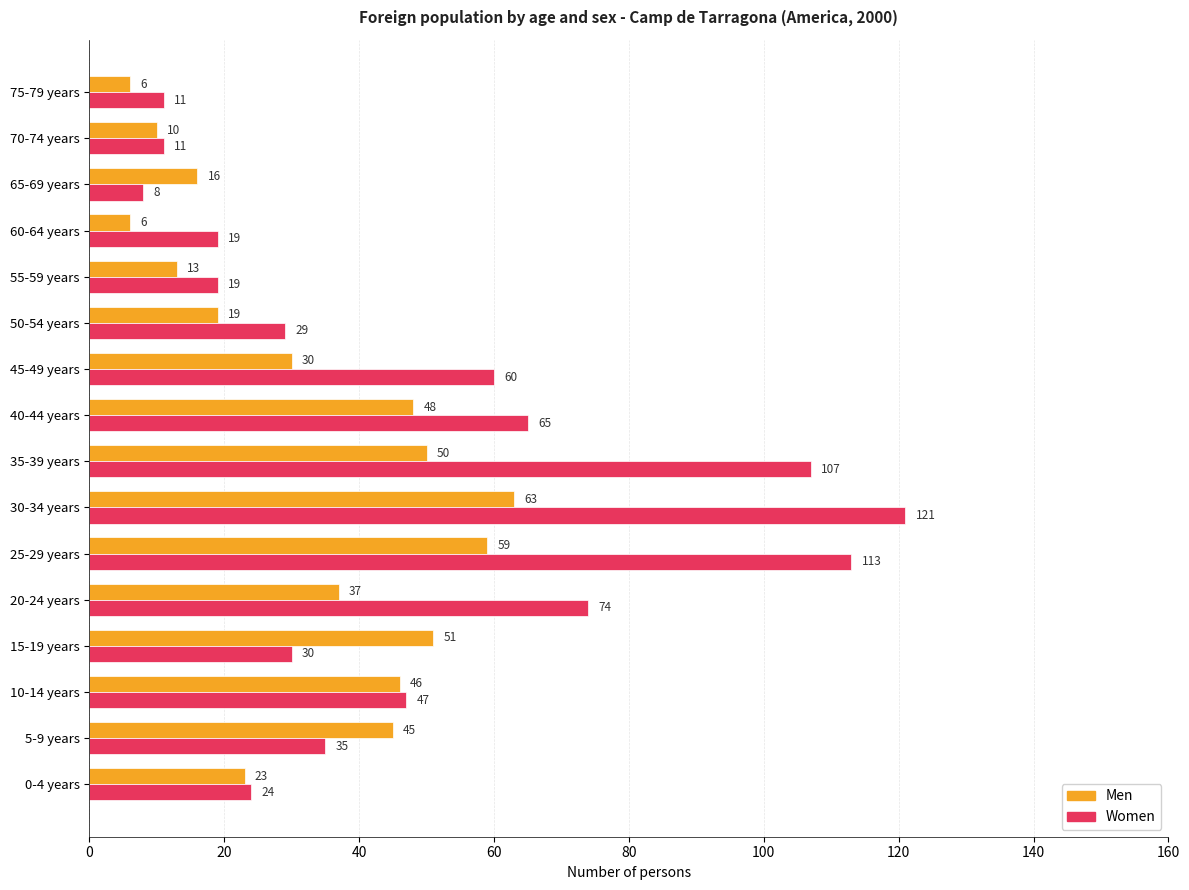

What is the average value of the Men series?

33